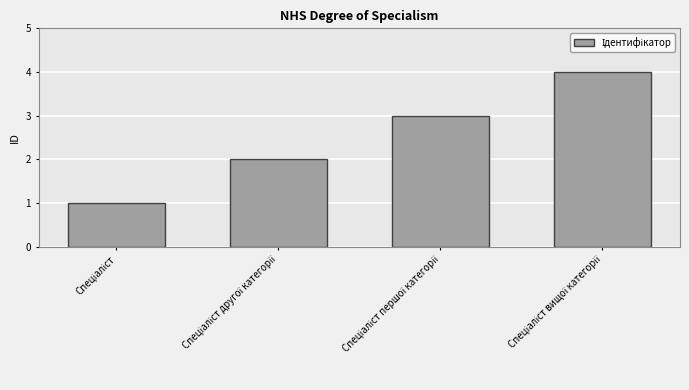

How many distinct data groups are displayed?

1